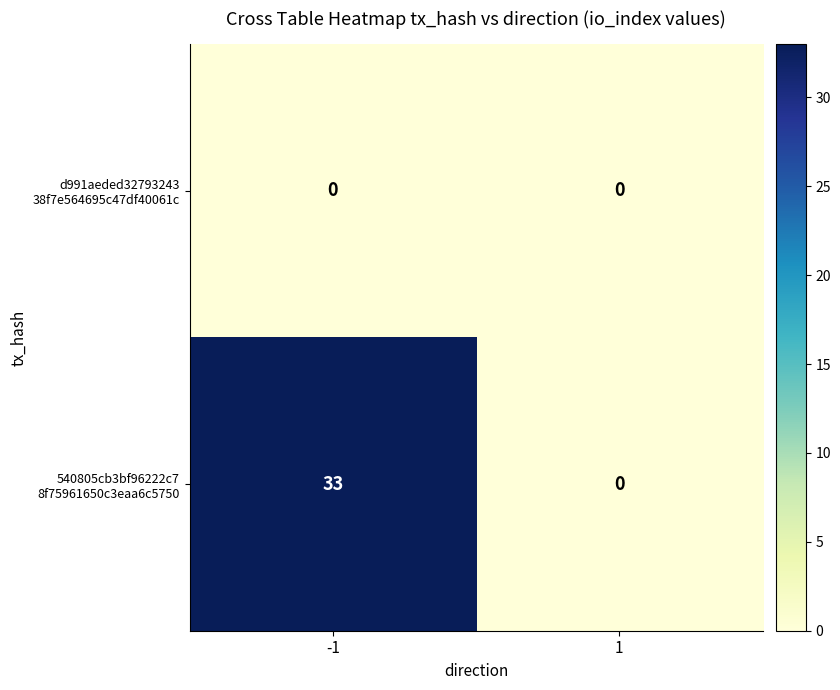

At which category is the sum across all series the highest?

-1